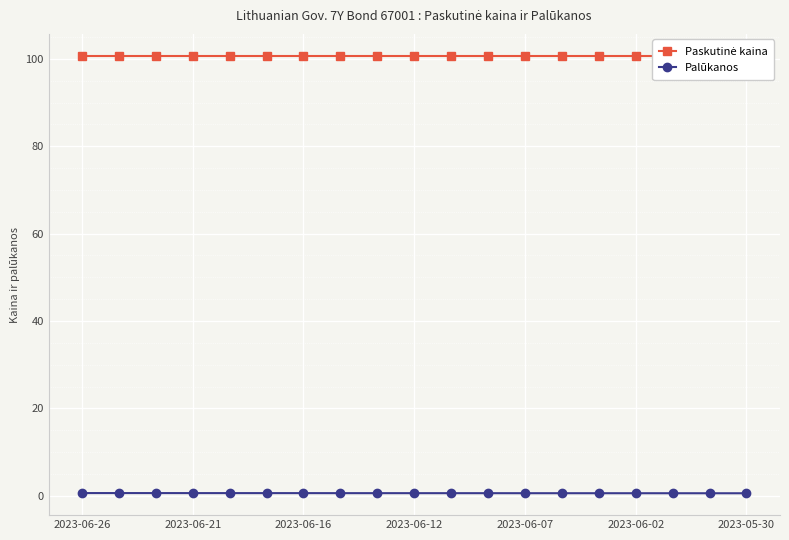

True or false: Palūkanos has a value of 0.6 at 2023-06-12.

True